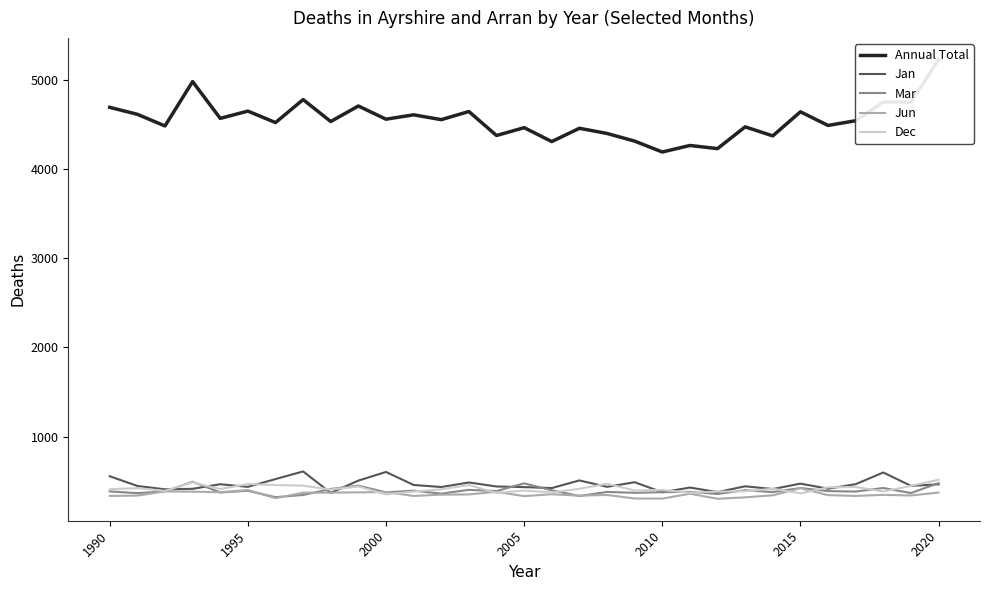

What is the total value across all series at 2020?

7057